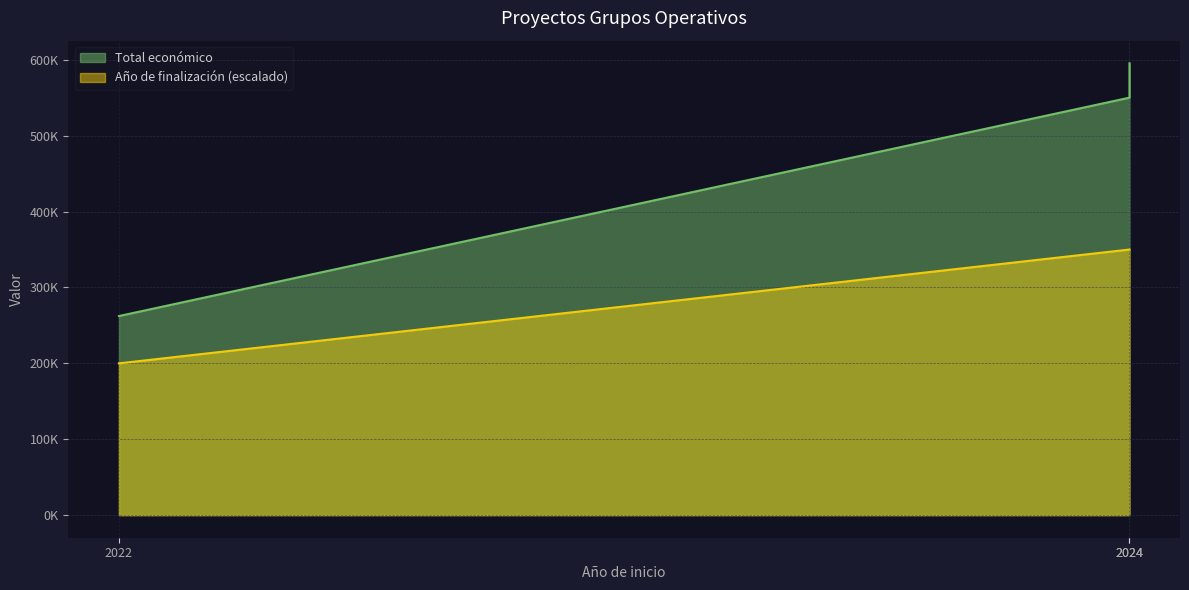

What is the difference between the Total económico values at 2024 and 2022?

333104